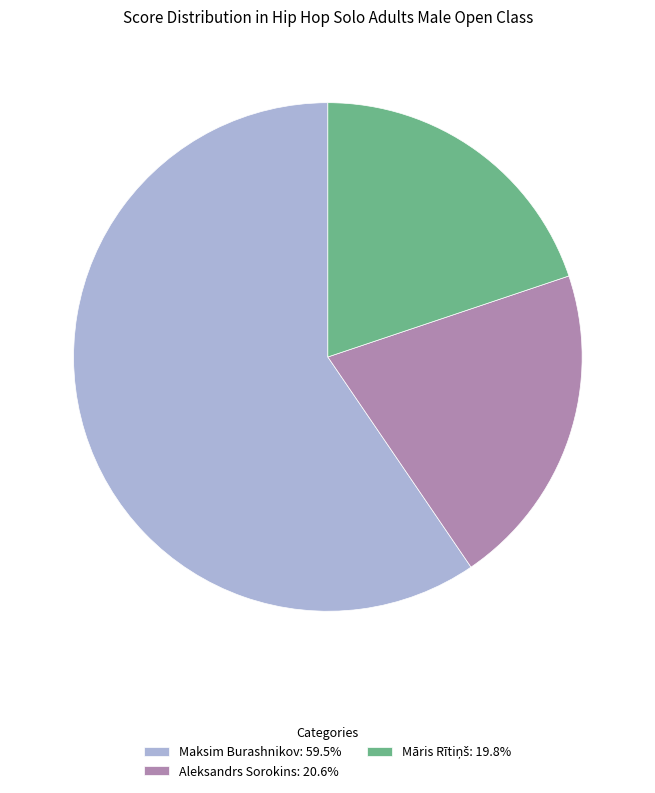

Is there any slice that represents more than half of the pie?

Yes